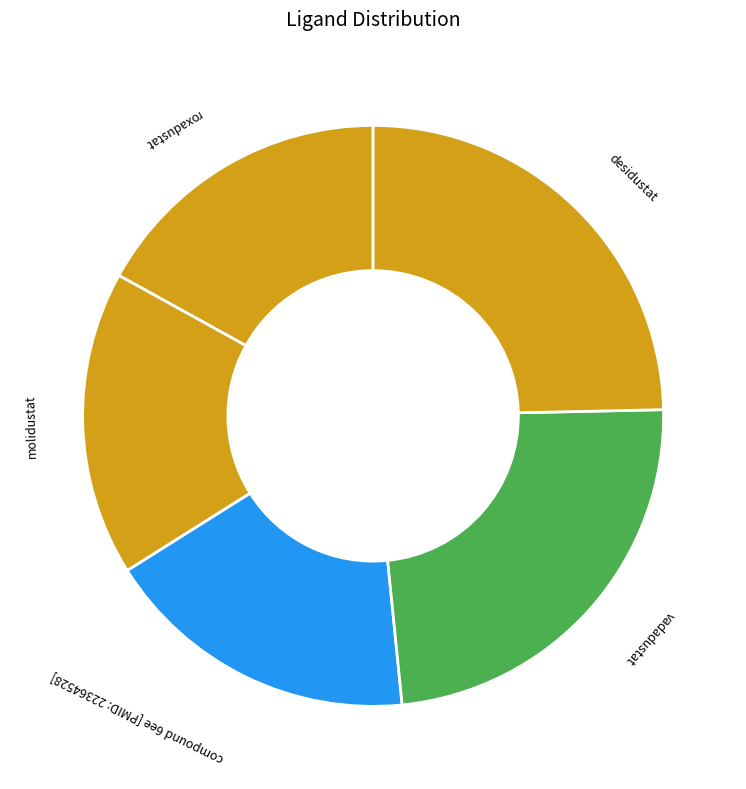

How many slices are in this pie chart?

5